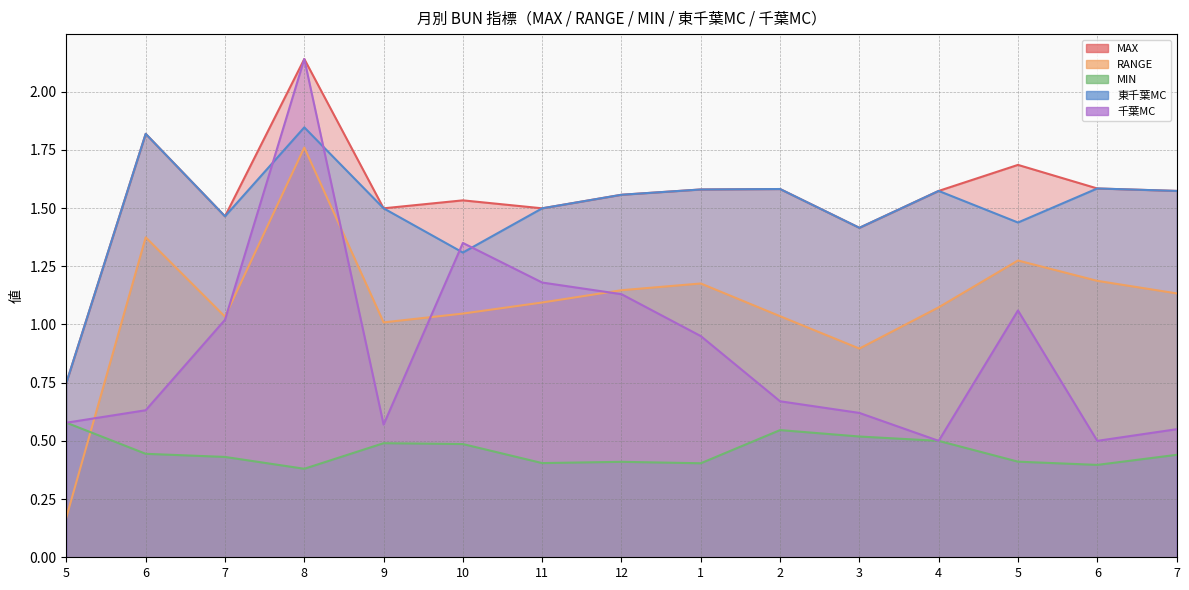

What is the average value of the MAX series?

1.6